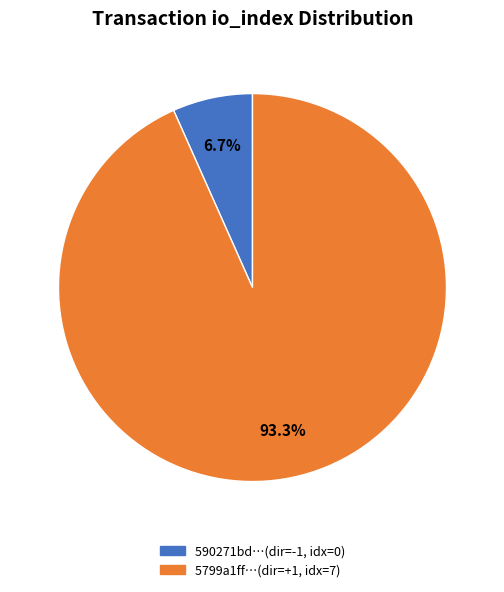

Rank the categories by value from lowest to highest.

direction=-1 (io_index=0), direction=1 (io_index=7)